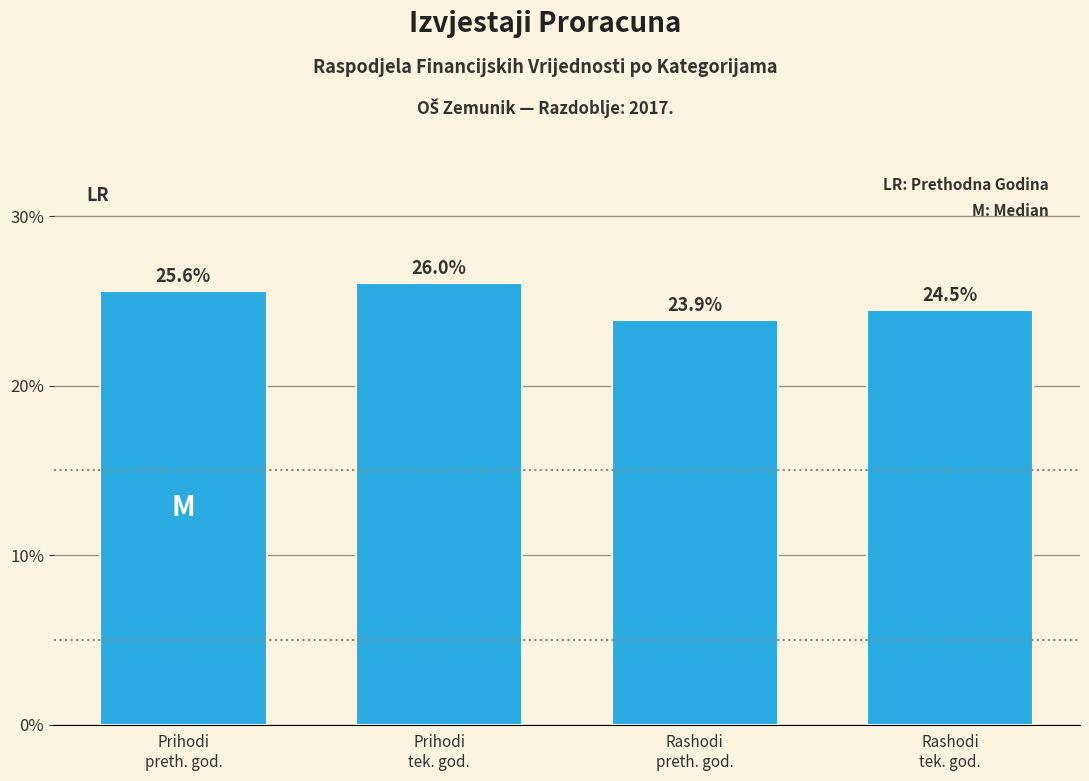

Reading left to right, extract all data points from this chart.

25.6	26.0	23.9	24.5